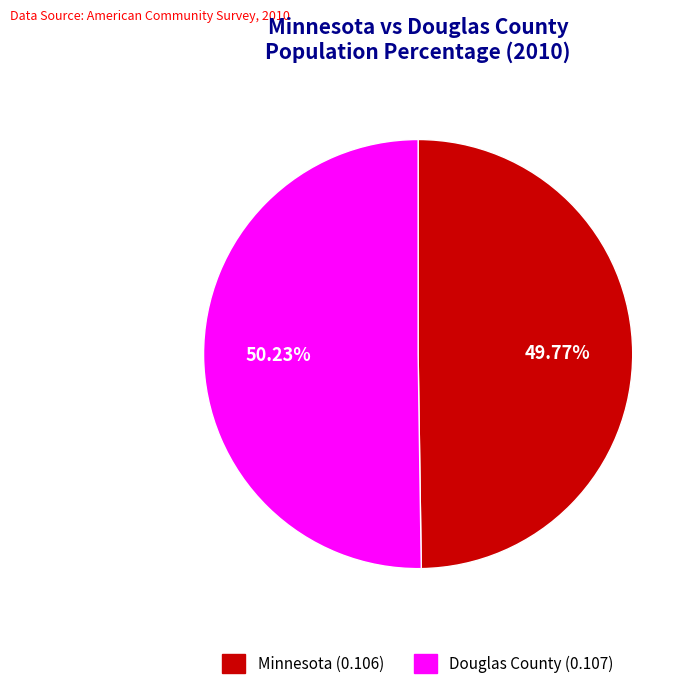

Do Douglas County and Minnesota together represent more than half of the pie?

Yes